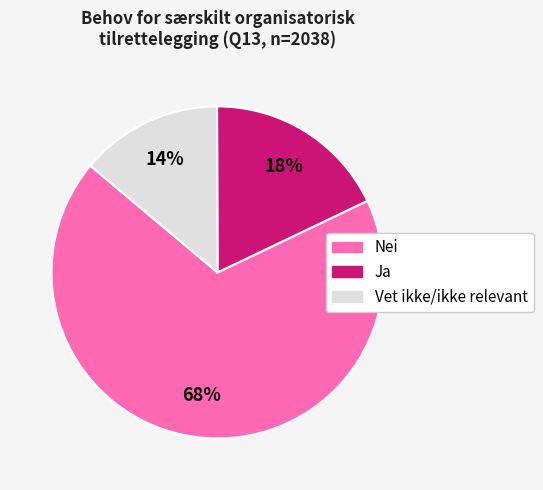

To the nearest percent, what is the difference between the largest and smallest slice percentages?

54%